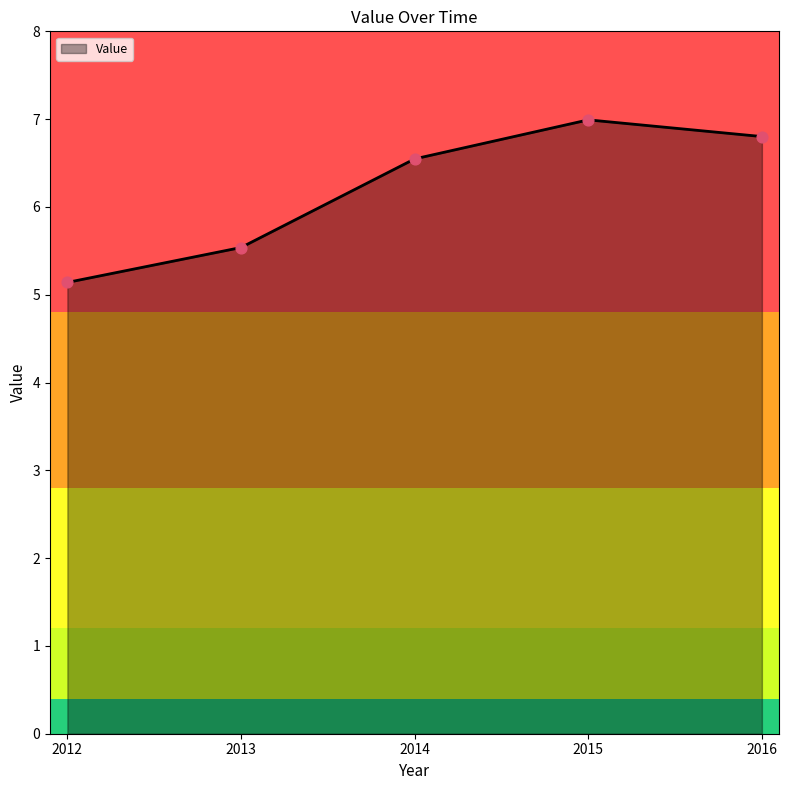

Which has a higher value, 2014 or 2016?

2016